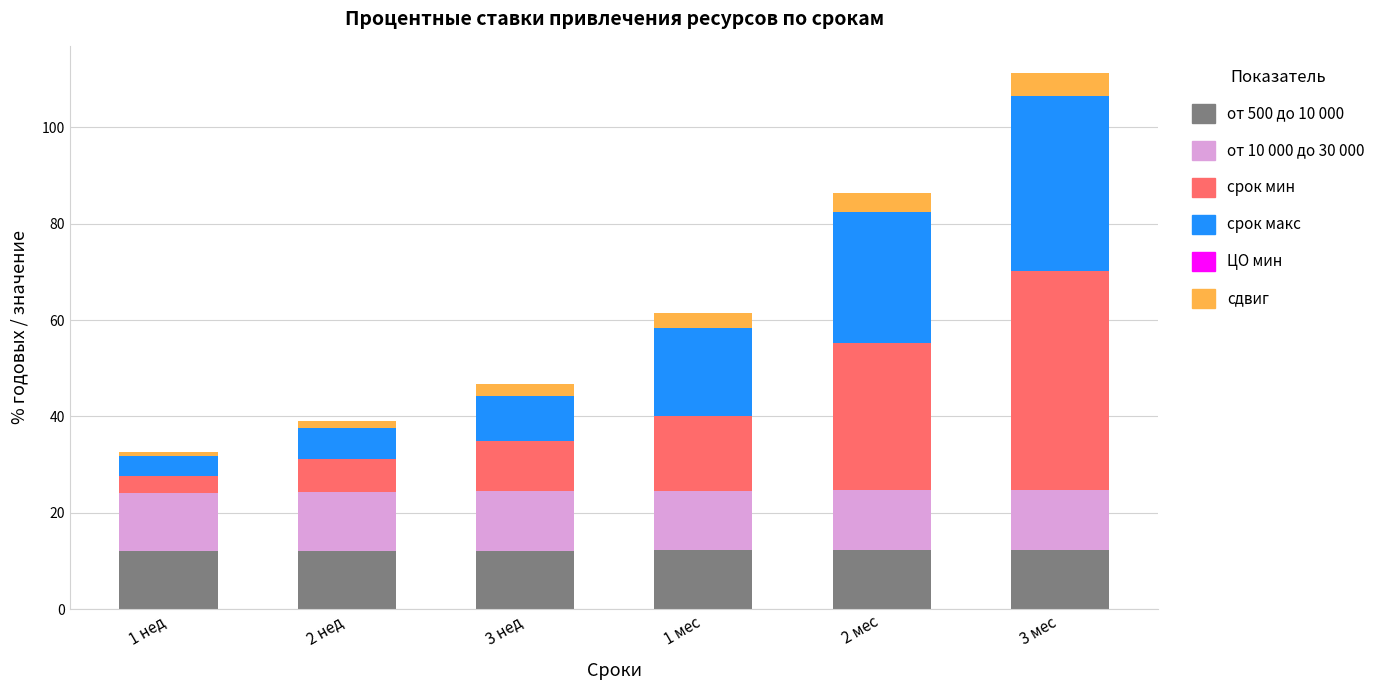

At which category is the sum across all series the highest?

3 мес